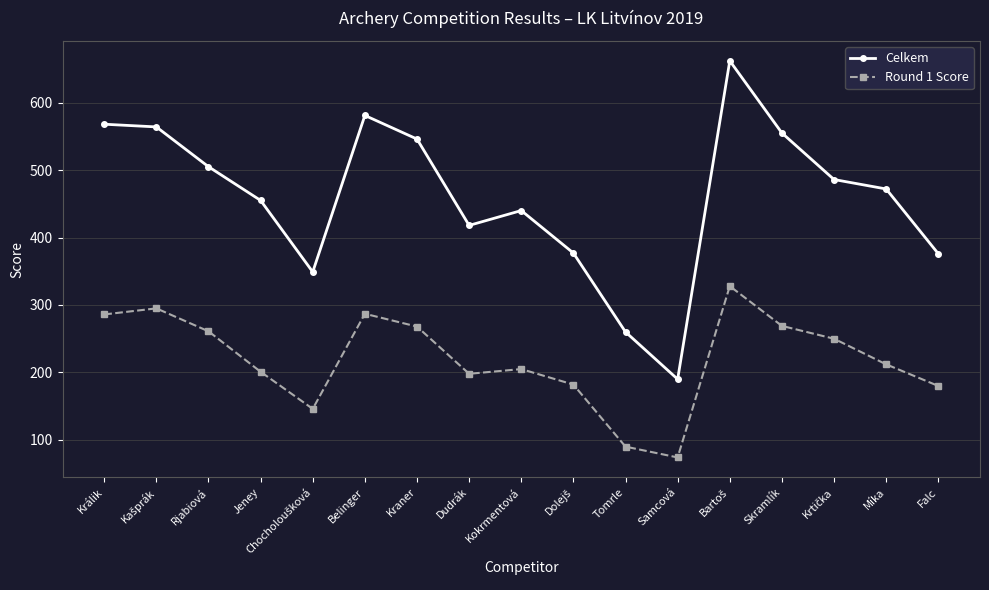

What is the label of the 6th point from the right?

Samcová